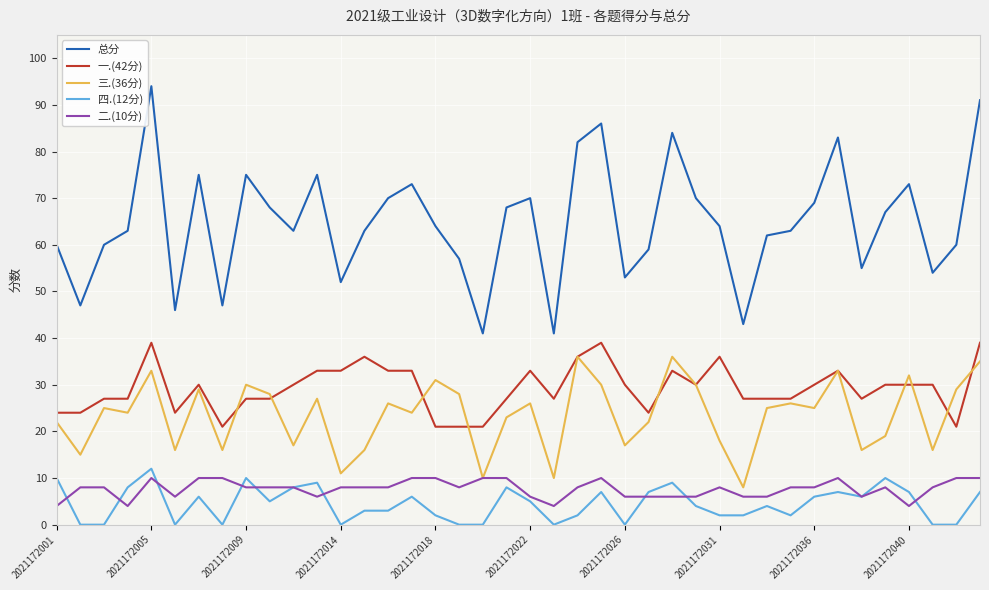

True or false: 一.(42分) and 二.(10分) intersect in this chart.

False